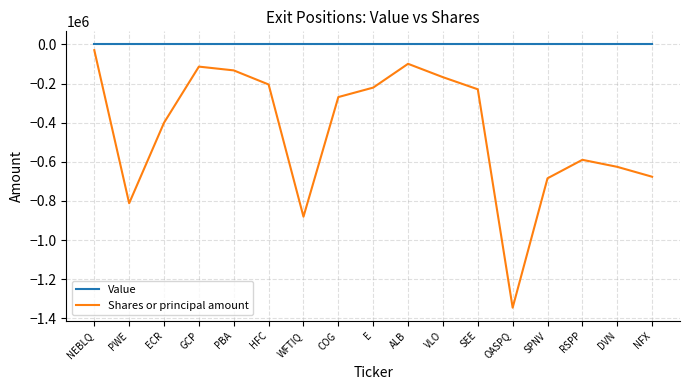

True or false: Shares or principal amount and Value cross at least once.

False